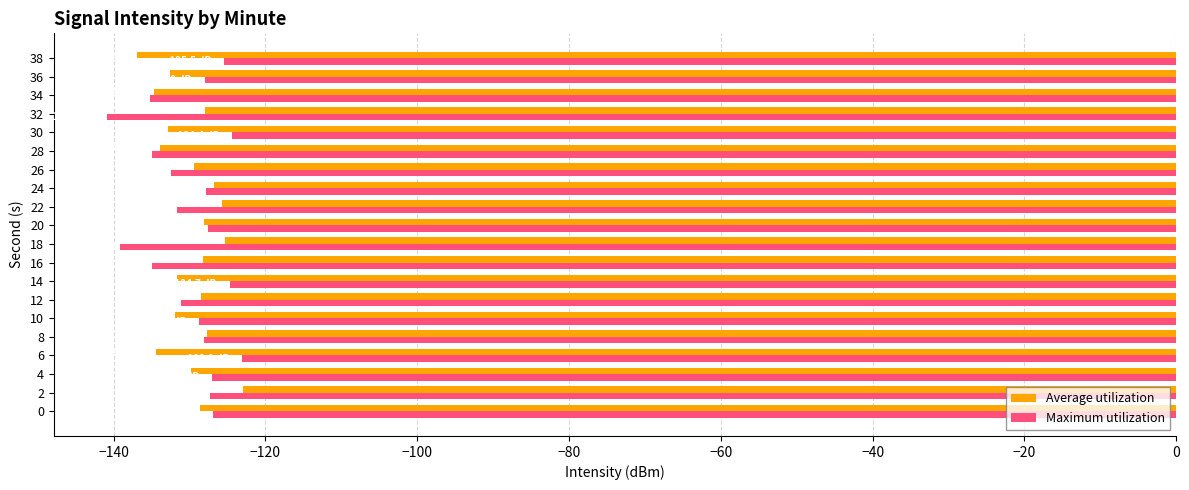

Which series has the largest range (max minus min)?

Maximum utilization